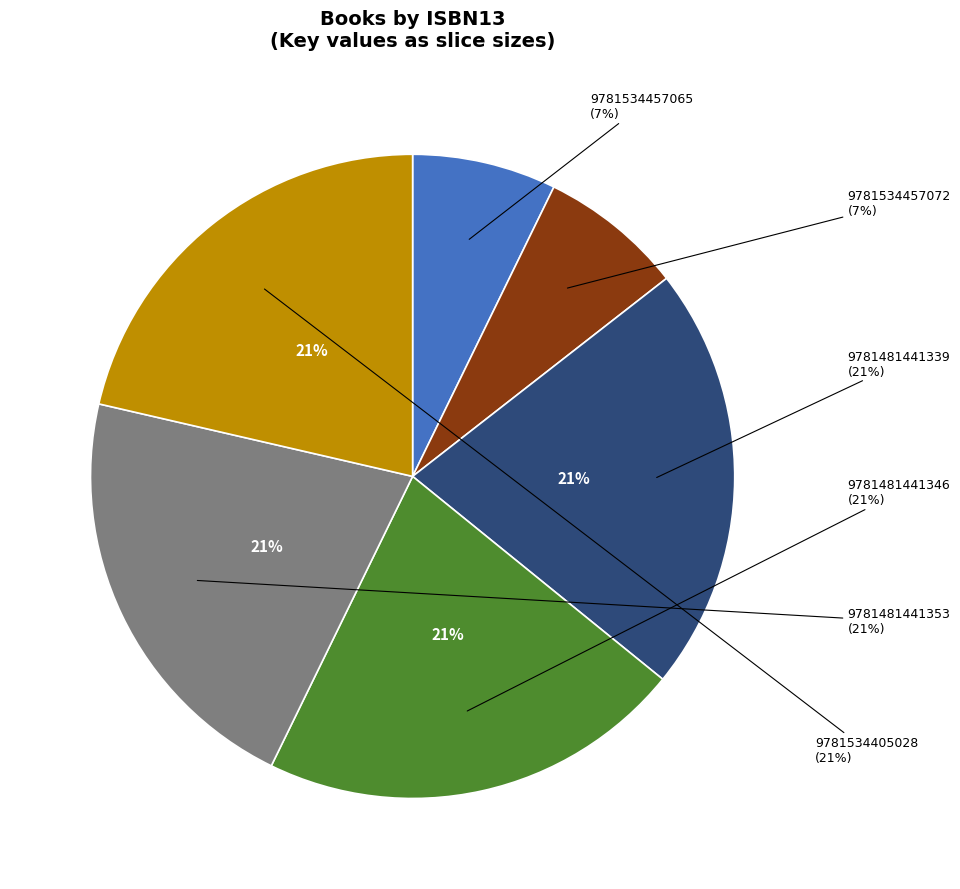

What percentage is the 9781534457065 slice, to the nearest percent?

7%